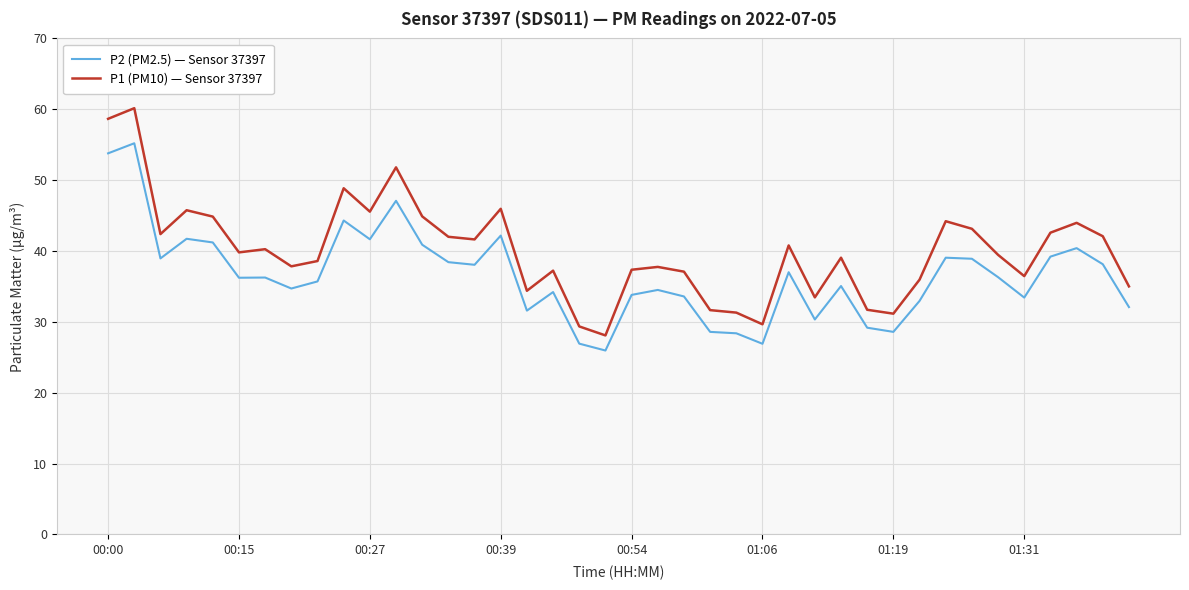

True or false: P1 (PM10) — Sensor 37397 has more than 0 interior local peaks.

True